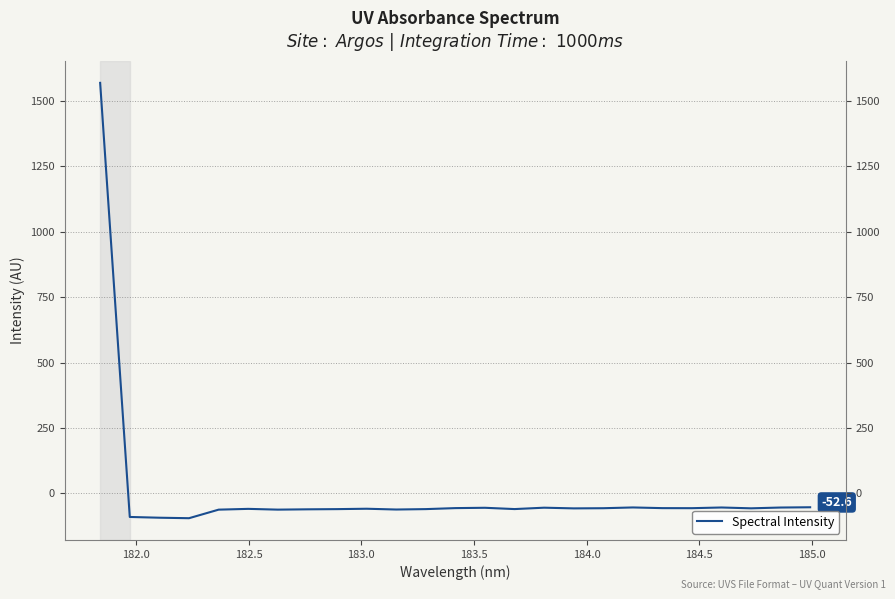

How many values are below zero?

24